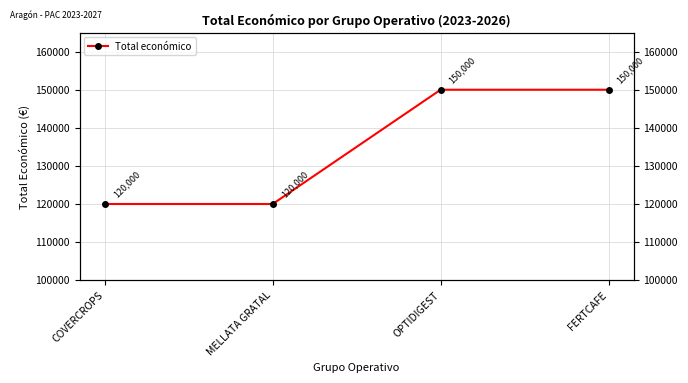

What position from the right is FERTCAFE?

1